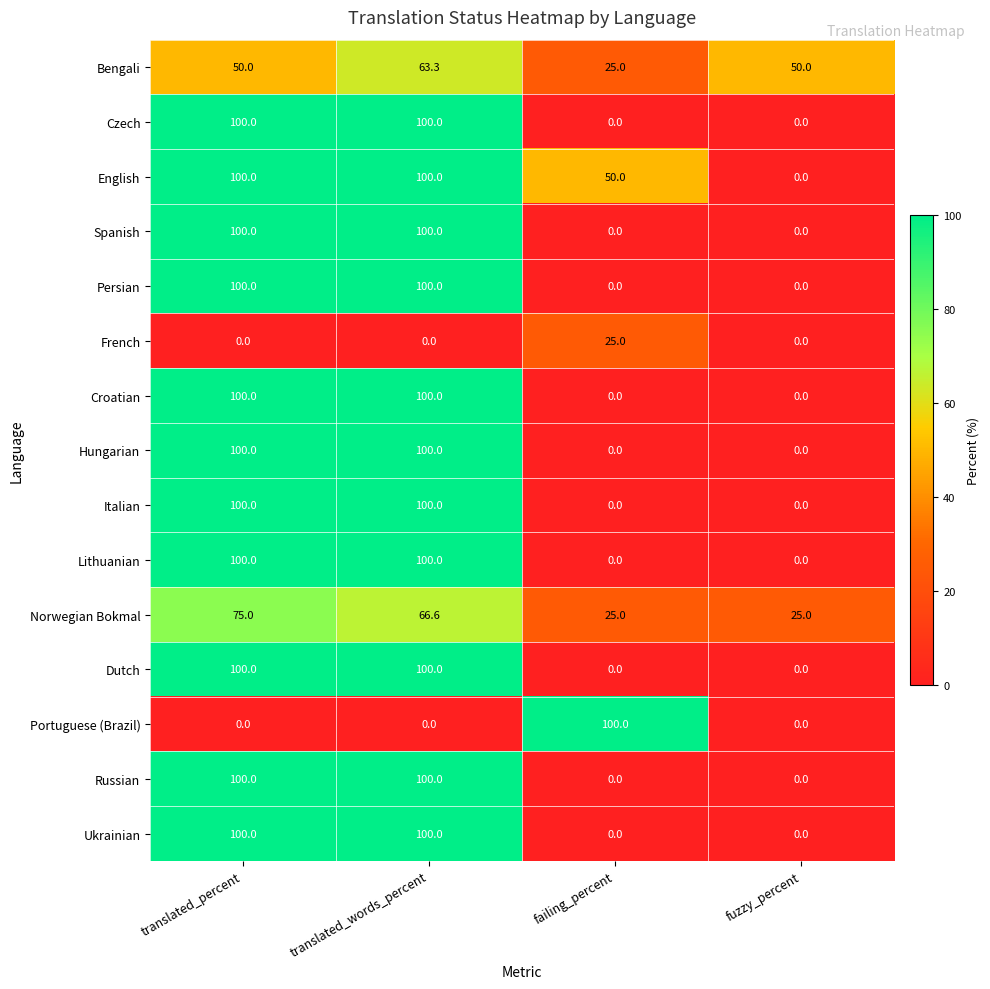

Which series changed the most between translated_percent and translated_words_percent?

Bengali